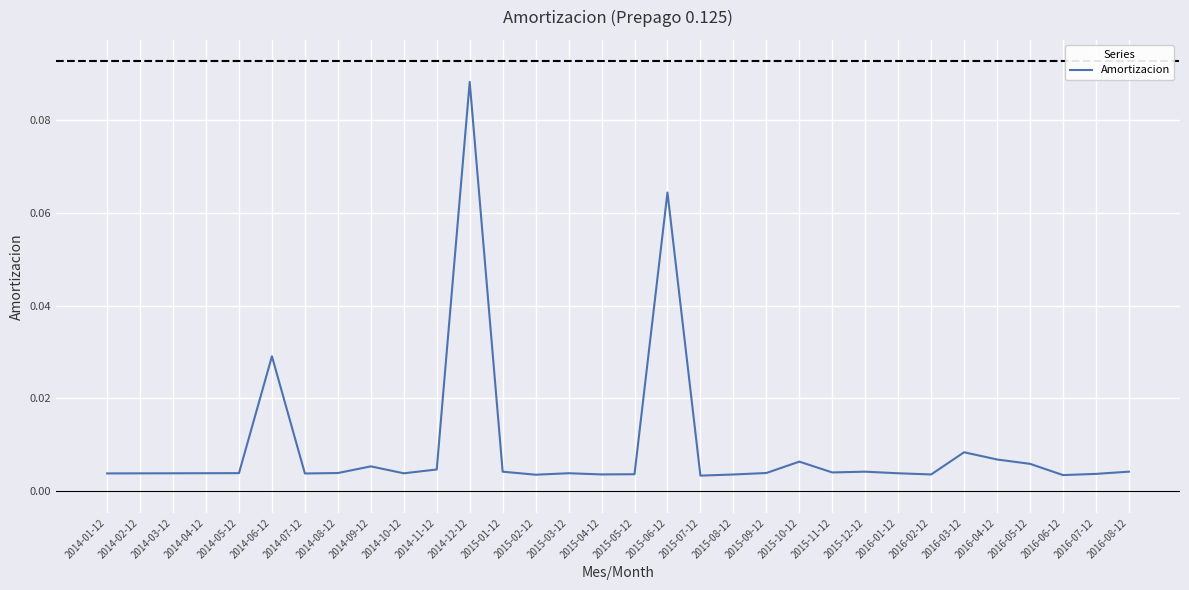

Which has a higher value, 2015-10-12 or 2015-06-12?

2015-06-12